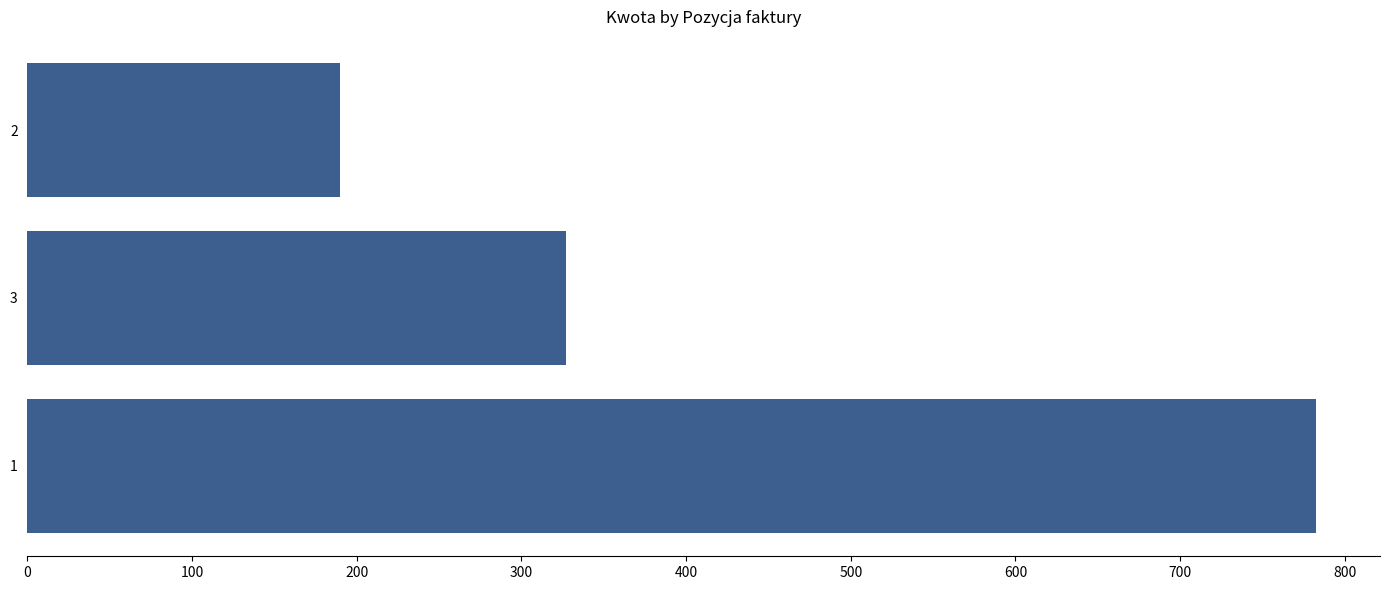

What is the change in value from 3 to 2?

-137.3